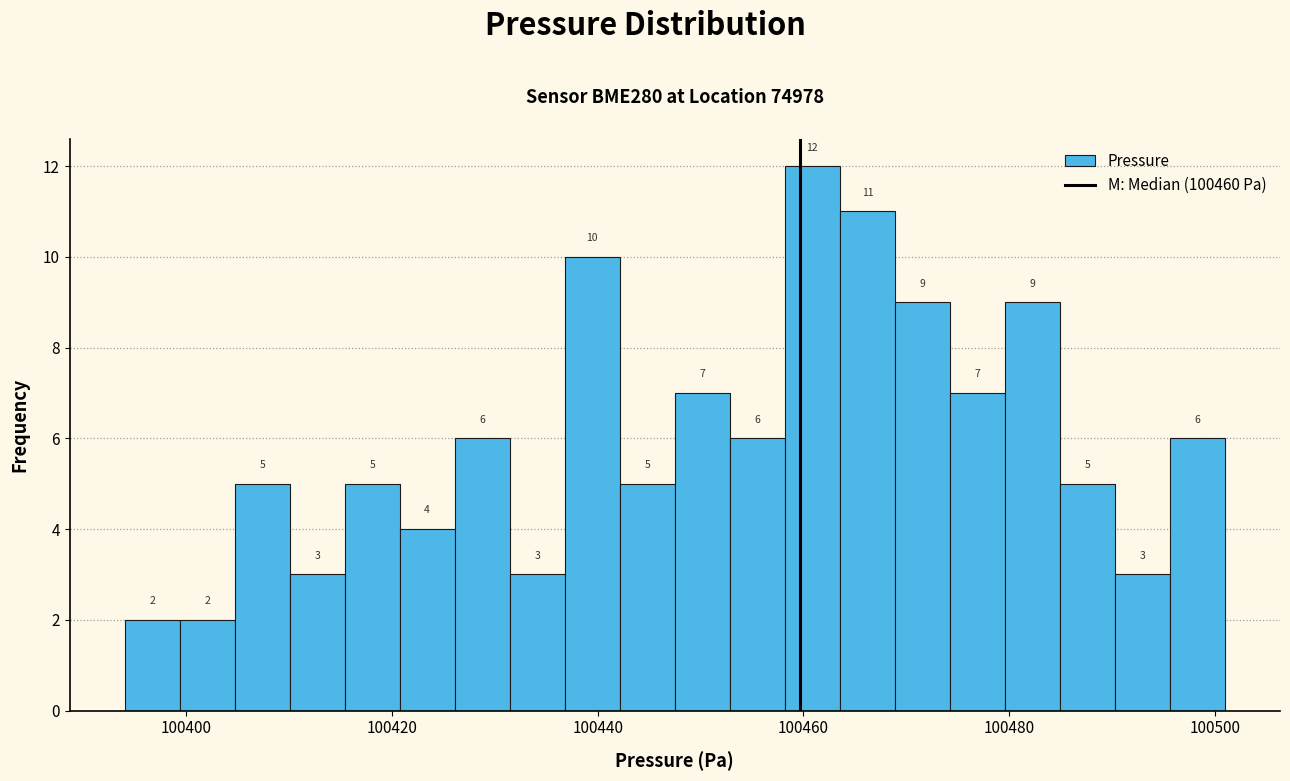

Around what value on the x-axis is the tallest bar? Give the approximate position of its centre, as read against the axis.

100460